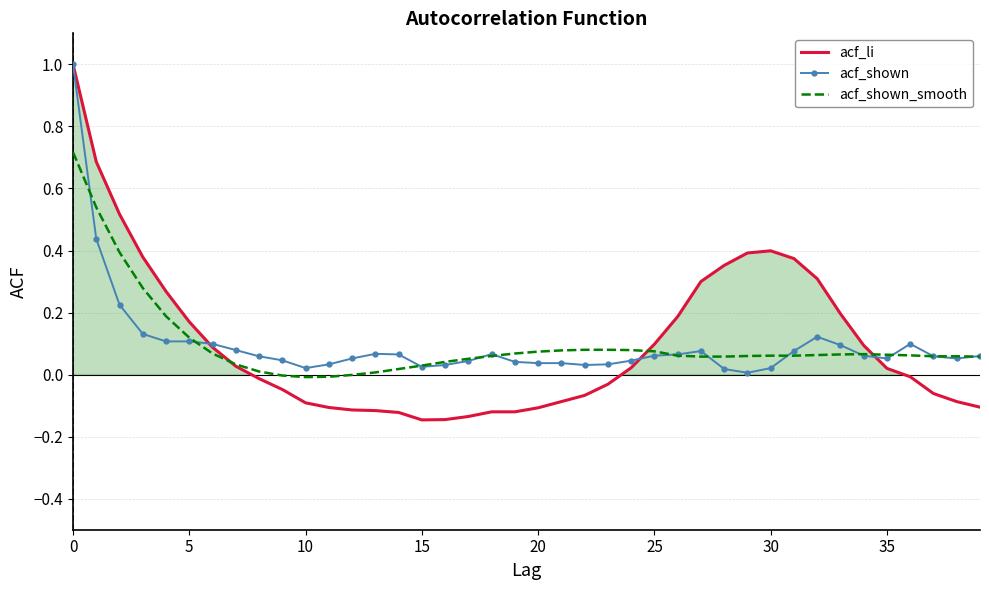

Which series has the widest spread of values?

acf_li